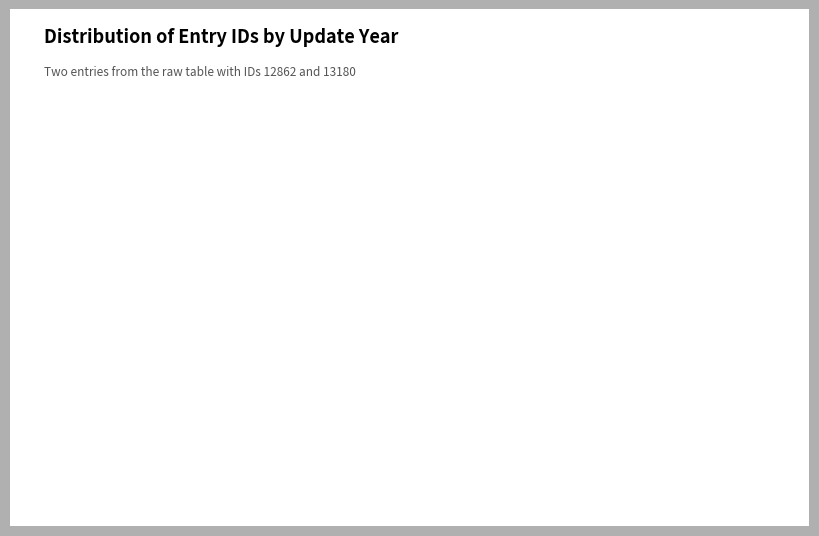

Do 2012-04-12 and 2013-11-17 together represent more than half of the pie?

Yes